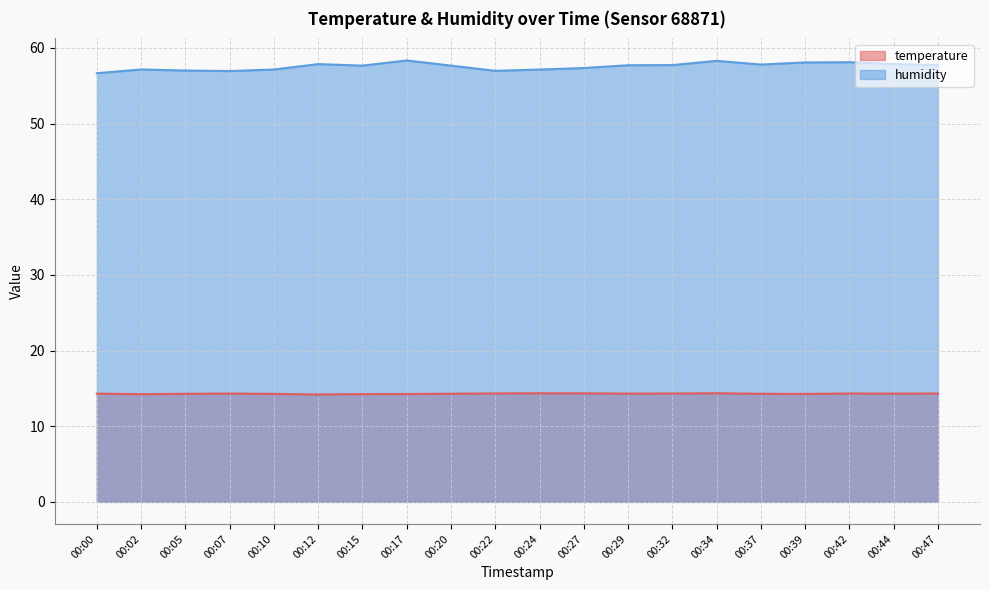

True or false: humidity and temperature cross at least once.

False